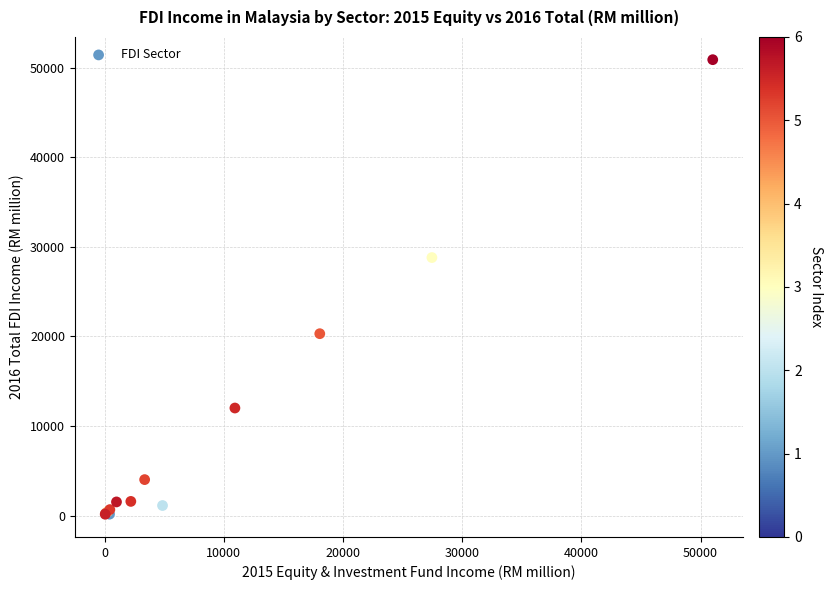

What Y value in the scatter plot is closest to 25526?

28806.2